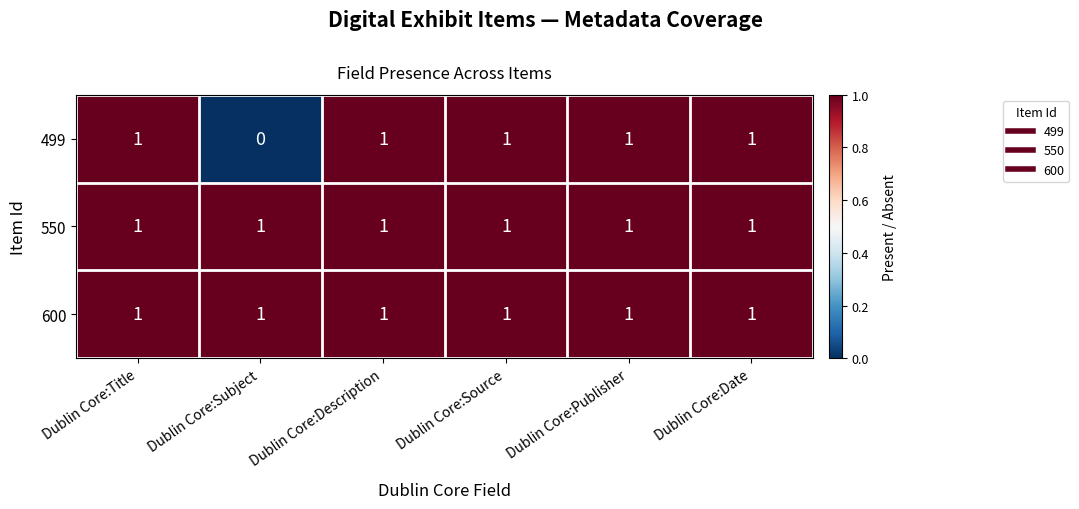

Is it true that 600 equals 1 at Dublin Core:Publisher?

True